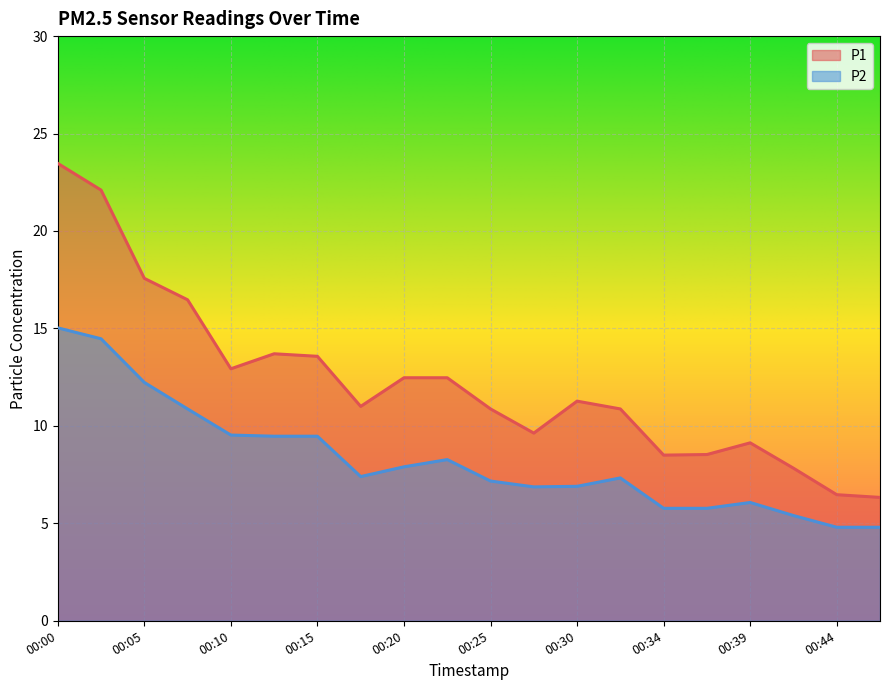

Which series has the largest total across all categories?

P1